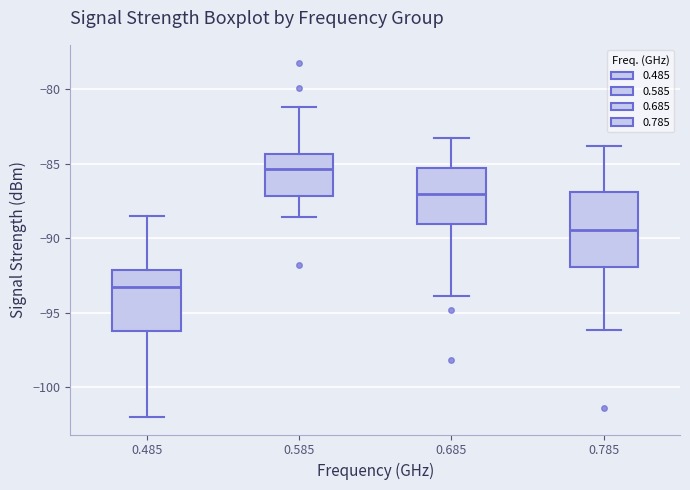

Which box has the lowest median line?

0.485